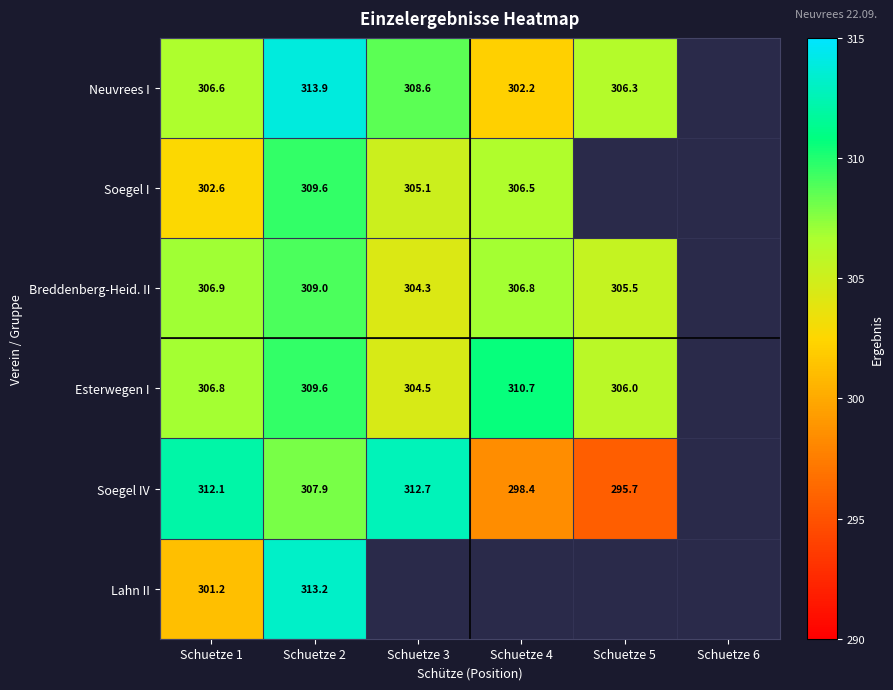

The Esterwegen I series shows 309.6 at Schuetze 2. True or false?

True